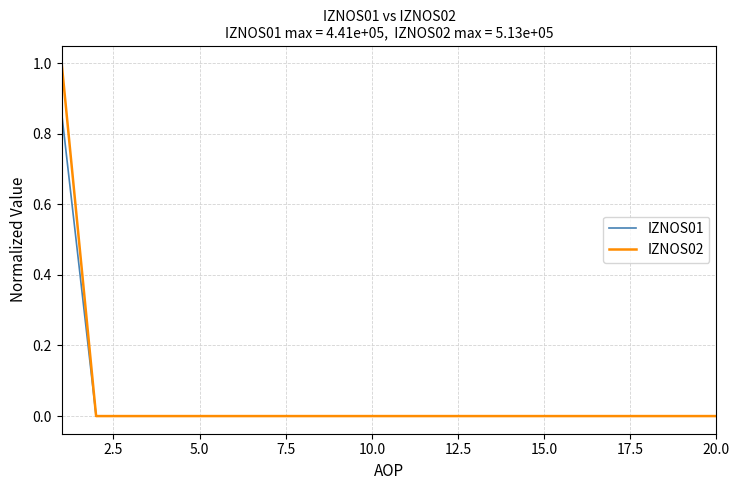

Rank the series by their maximum value, from highest to lowest.

IZNOS02, IZNOS01